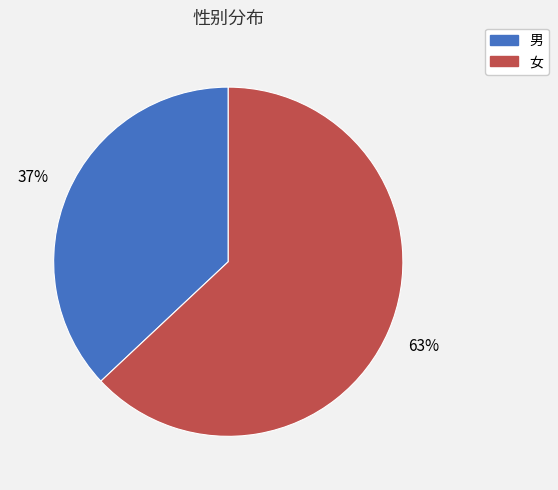

Is it true that 男 is 51% of the pie?

False